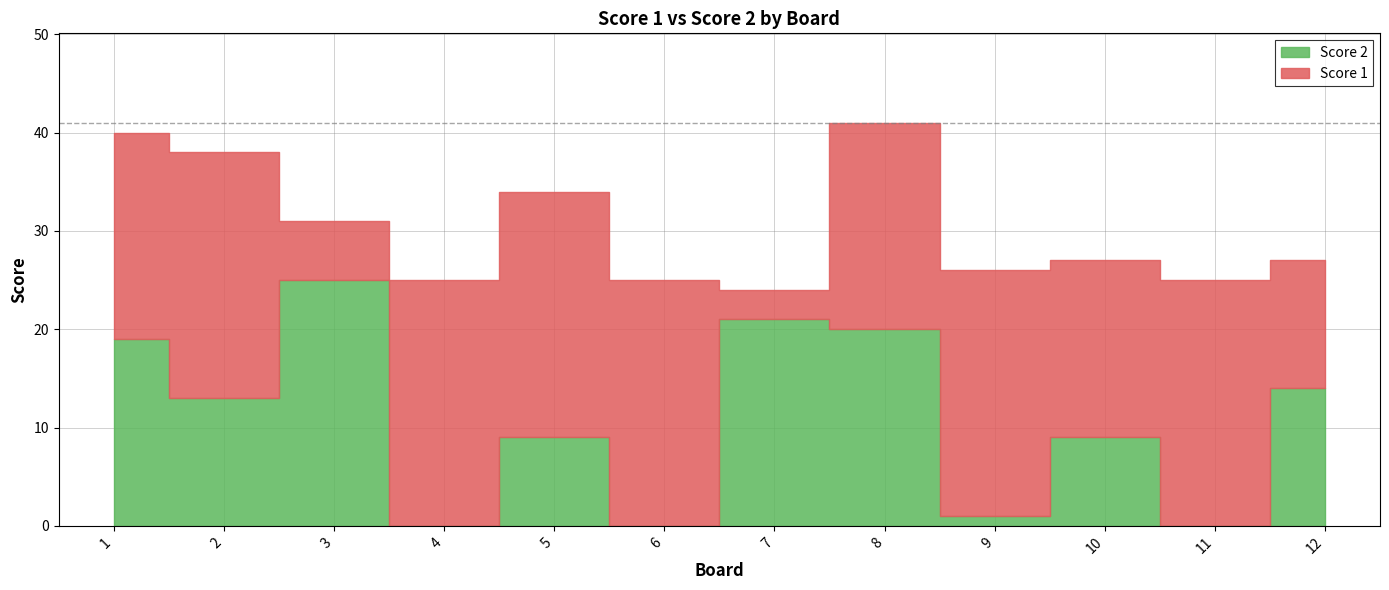

List the series in order of their peak value, highest first.

Score 1, Score 2